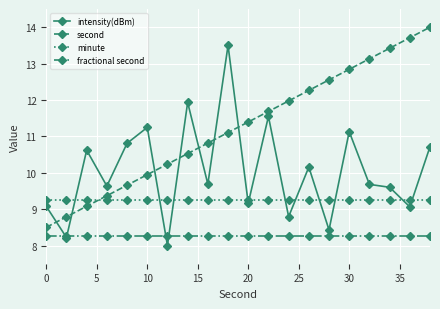

What is the minimum value for second?

8.5